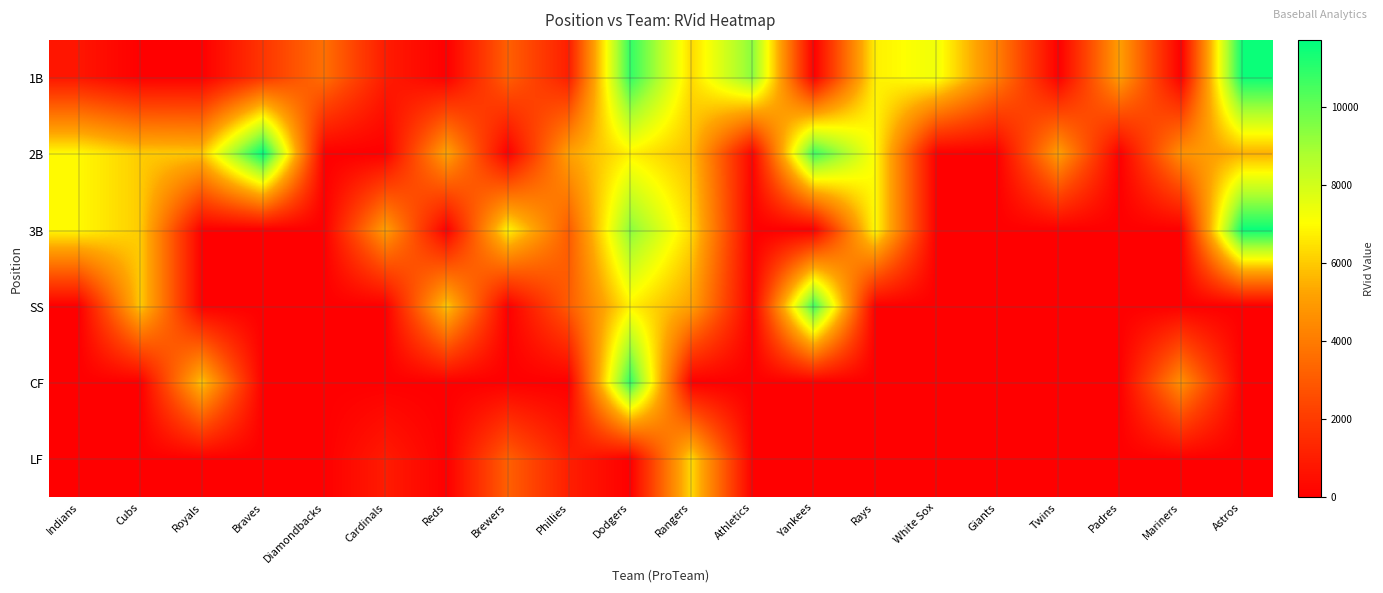

Reading right to left, transcribe all the data shown in this chart.

1B: Astros=11531	Mariners=0	Padres=5082	Twins=0	Giants=4108	White Sox=7346	Rays=6756	Yankees=0	Athletics=9384	Rangers=6323	Dodgers=10872	Phillies=1047	Brewers=3173	Reds=0	Cardinals=953	Diamondbacks=3648	Braves=1836	Royals=0	Cubs=0	Indians=753
2B: Astros=5507	Mariners=4670	Padres=0	Twins=5087	Giants=0	White Sox=0	Rays=6992	Yankees=10684	Athletics=145	Rangers=5786	Dodgers=6789	Phillies=5172	Brewers=0	Reds=5230	Cardinals=0	Diamondbacks=0	Braves=11728	Royals=5926	Cubs=6040	Indians=6941
3B: Astros=11531	Mariners=0	Padres=0	Twins=0	Giants=0	White Sox=0	Rays=6992	Yankees=0	Athletics=0	Rangers=6323	Dodgers=9385	Phillies=3069	Brewers=6826	Reds=0	Cardinals=5070	Diamondbacks=0	Braves=0	Royals=0	Cubs=6040	Indians=6941
SS: Astros=0	Mariners=0	Padres=0	Twins=0	Giants=0	White Sox=0	Rays=0	Yankees=10684	Athletics=0	Rangers=5170	Dodgers=6789	Phillies=3069	Brewers=0	Reds=6000	Cardinals=0	Diamondbacks=0	Braves=0	Royals=0	Cubs=6040	Indians=0
CF: Astros=0	Mariners=4670	Padres=0	Twins=0	Giants=0	White Sox=0	Rays=0	Yankees=0	Athletics=0	Rangers=0	Dodgers=10872	Phillies=0	Brewers=0	Reds=0	Cardinals=0	Diamondbacks=0	Braves=0	Royals=5926	Cubs=0	Indians=0
LF: Astros=0	Mariners=0	Padres=0	Twins=0	Giants=0	White Sox=0	Rays=0	Yankees=0	Athletics=0	Rangers=6323	Dodgers=0	Phillies=1047	Brewers=3173	Reds=0	Cardinals=953	Diamondbacks=0	Braves=0	Royals=0	Cubs=0	Indians=0